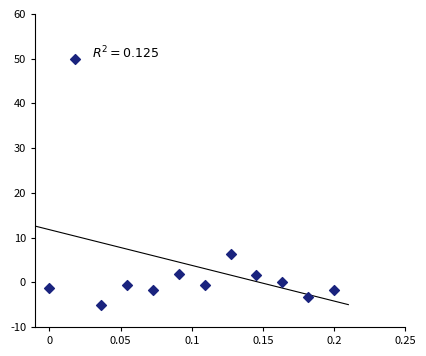

What Y value in the scatter plot is closest to 22?

6.2